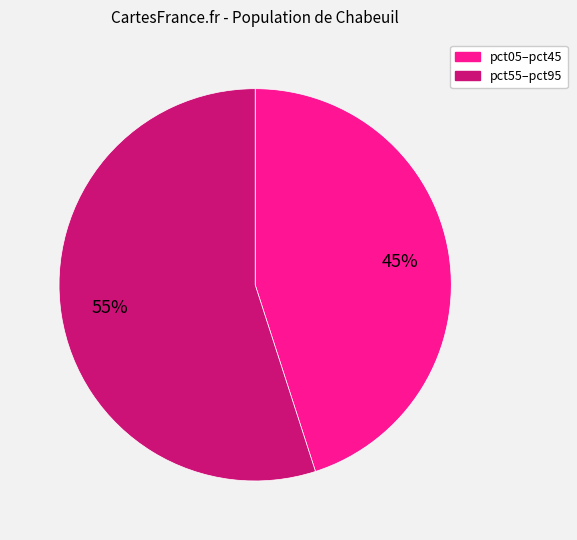

Is there any slice that represents more than half of the pie?

Yes